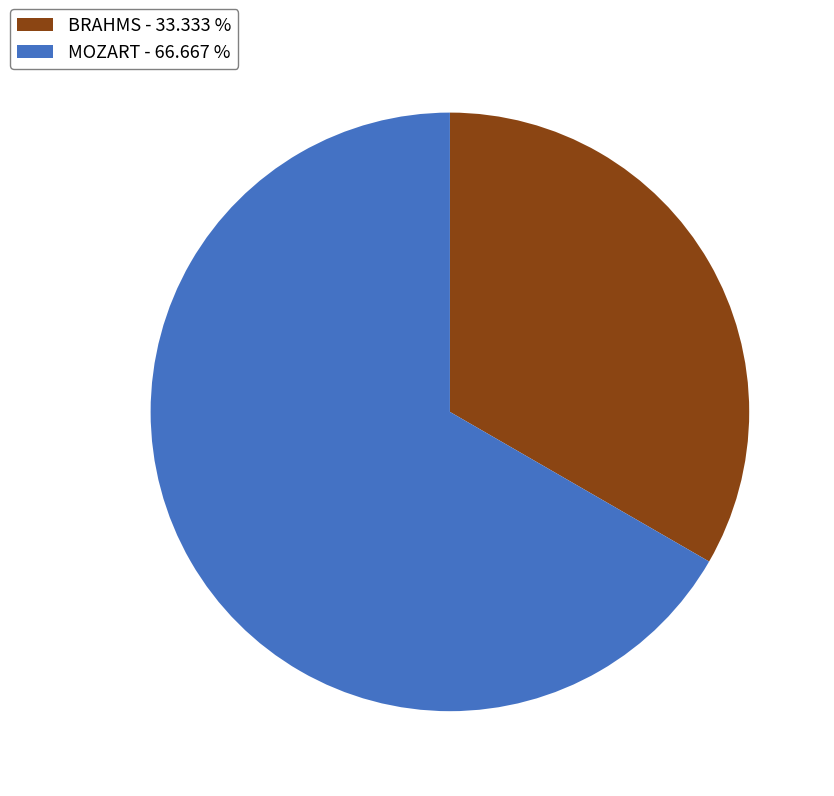

Count the number of slices in the pie.

2